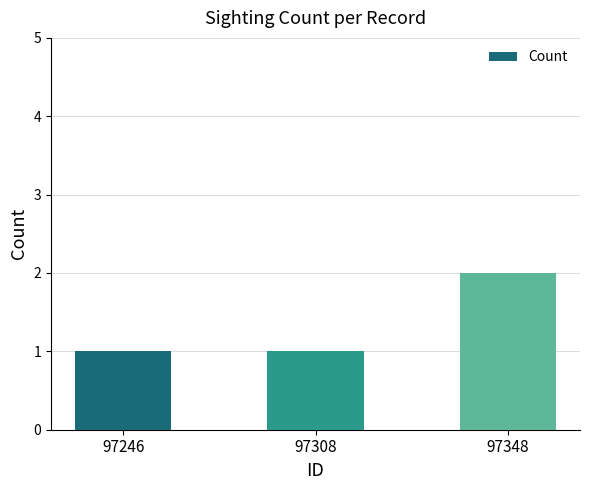

Read the value at 97308.

1